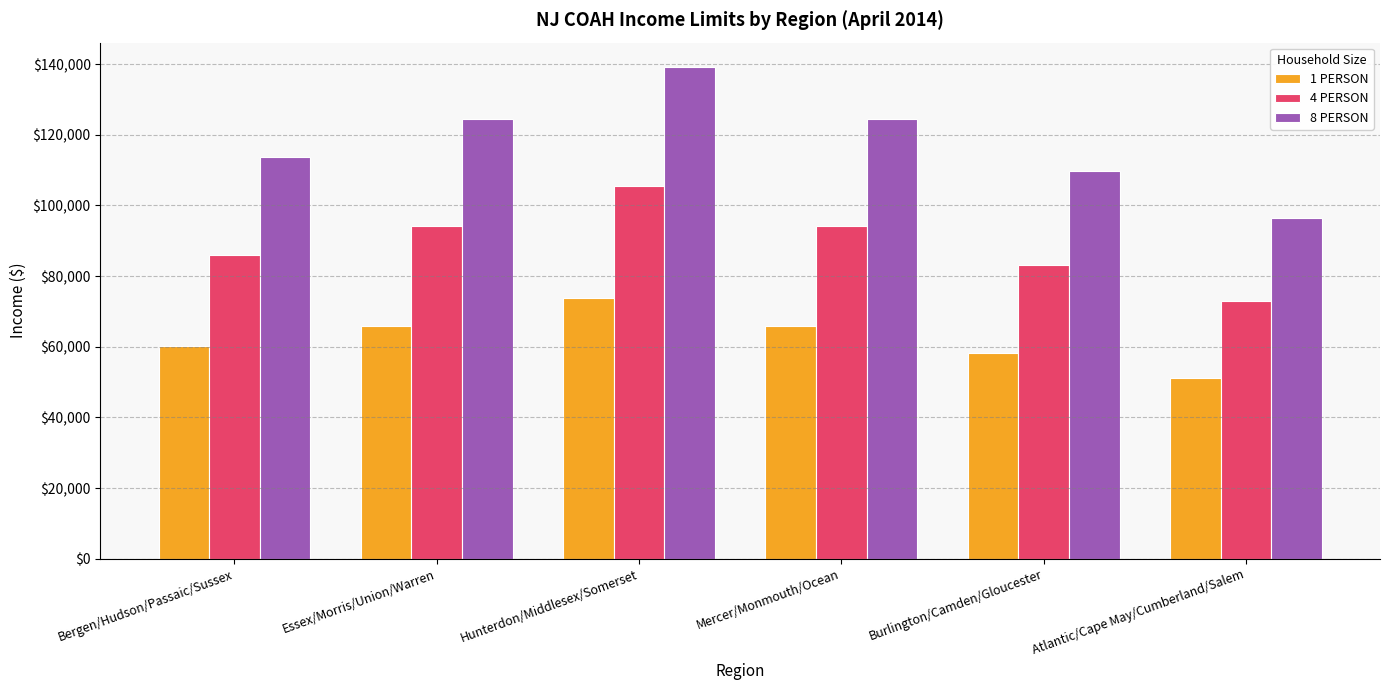

Does the chart contain any negative values?

No